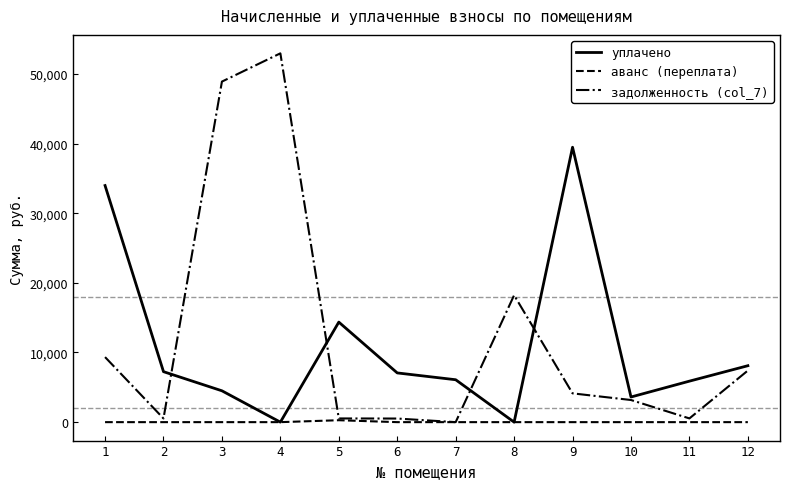

What is the total value across all series at 3?

53392.0